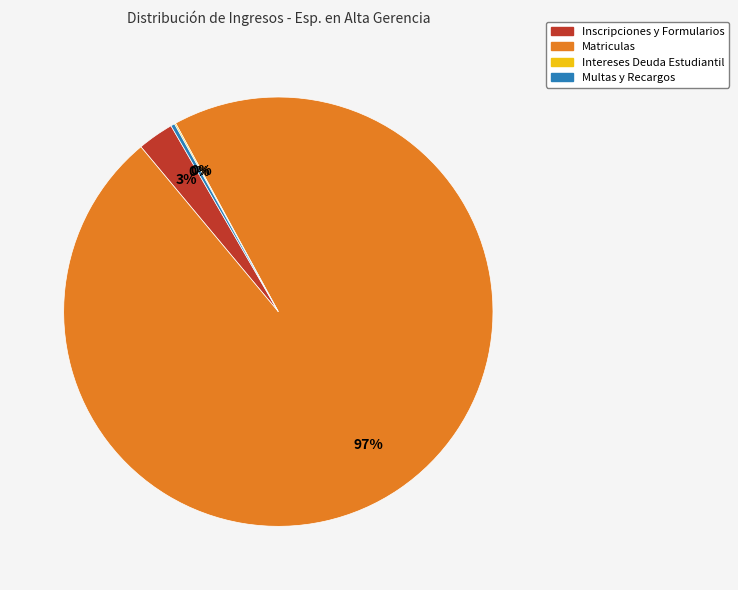

Which slice is the largest?

Matriculas